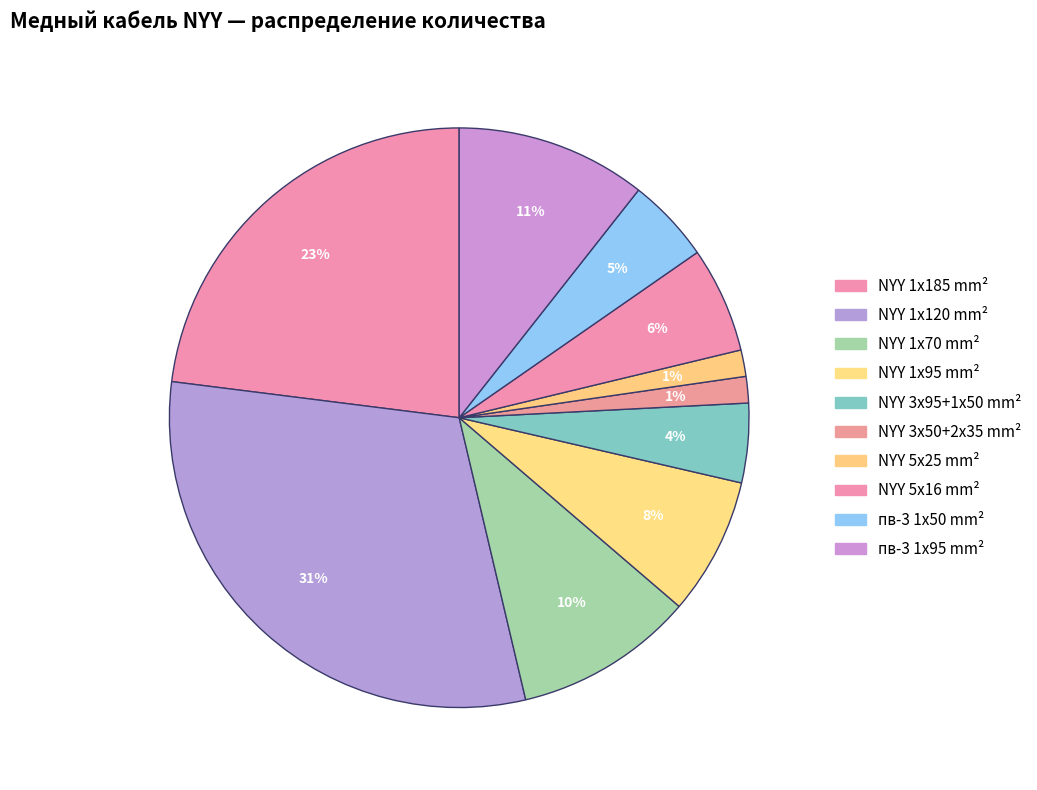

Count the number of slices in the pie.

10